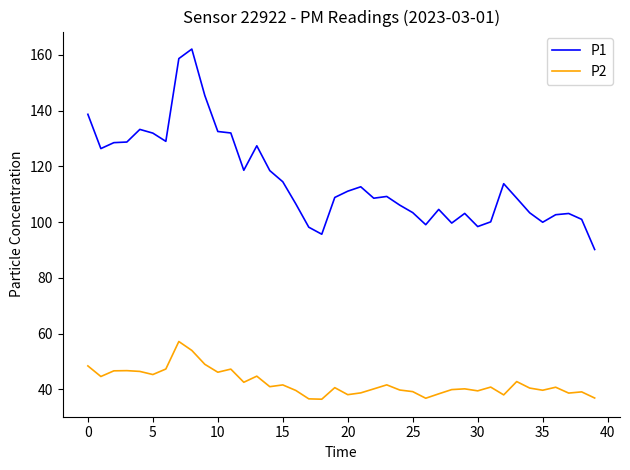

List the series in order of their overall mean, highest first.

P1, P2